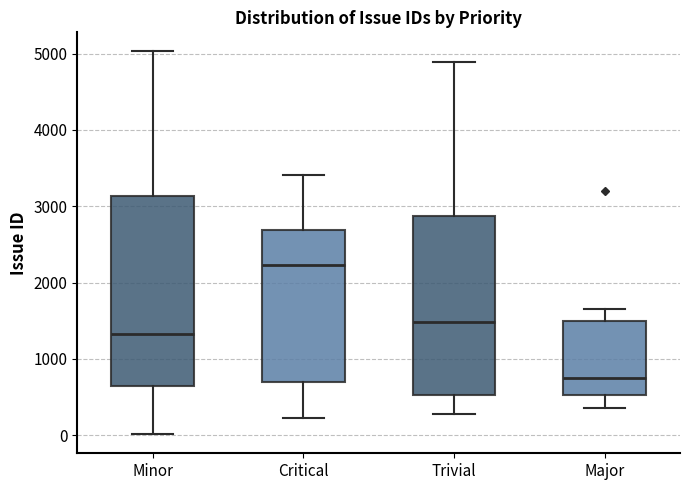

Comparing the boxes themselves (not the whiskers), which one is the tallest?

Minor